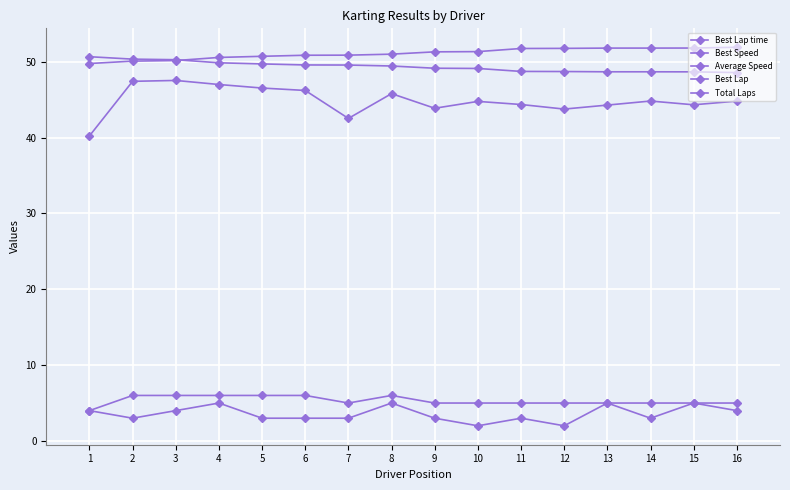

How many series are shown in this chart?

5